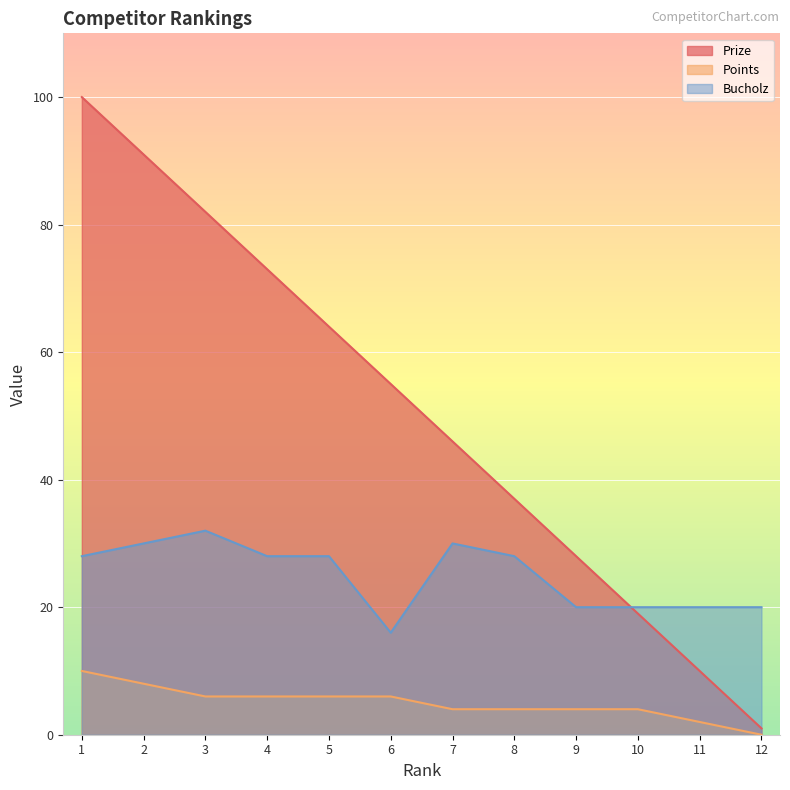

Does the chart display data point markers on the line(s)?

No